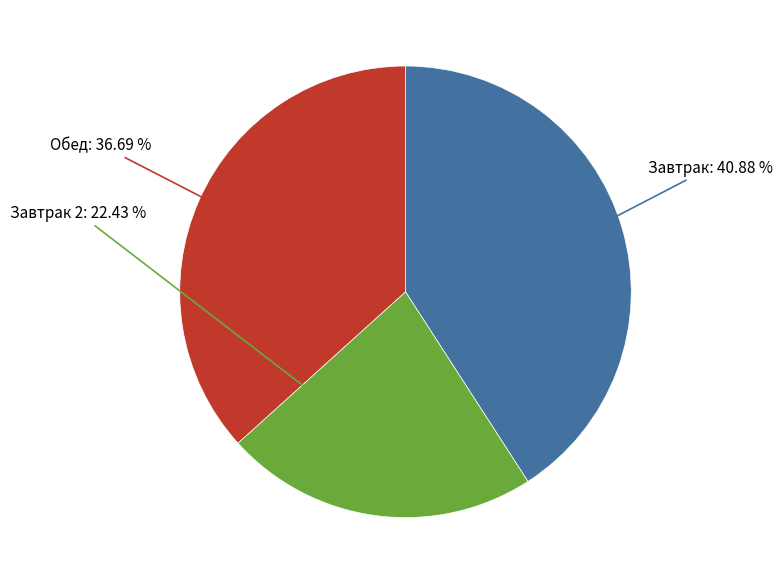

Is there a majority slice in this chart?

No